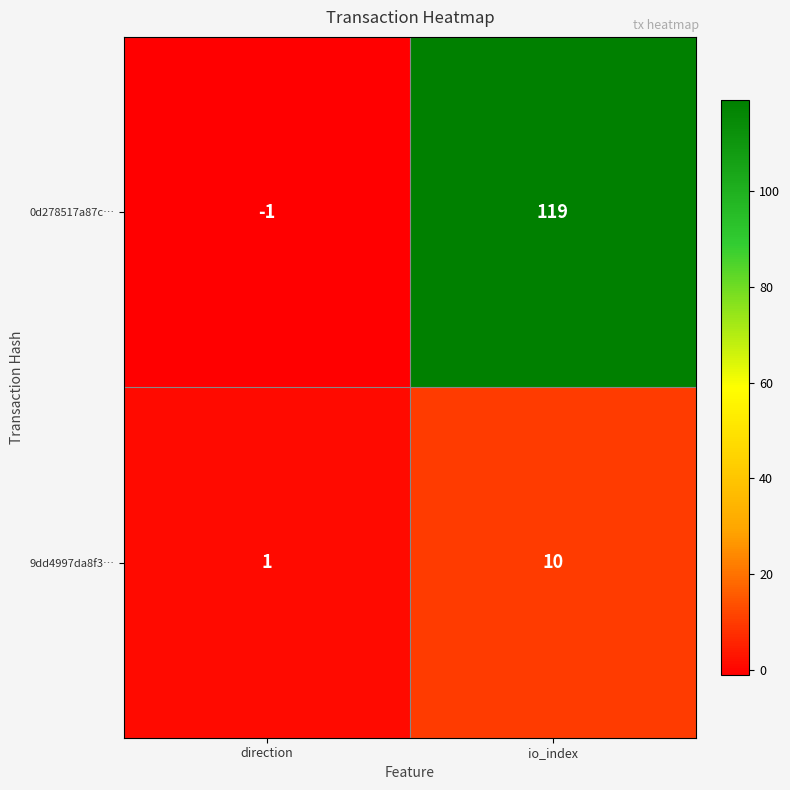

Reading right to left, what are all the values shown in this chart?

0d278517a87c…: 119	-1
9dd4997da8f3…: 10	1